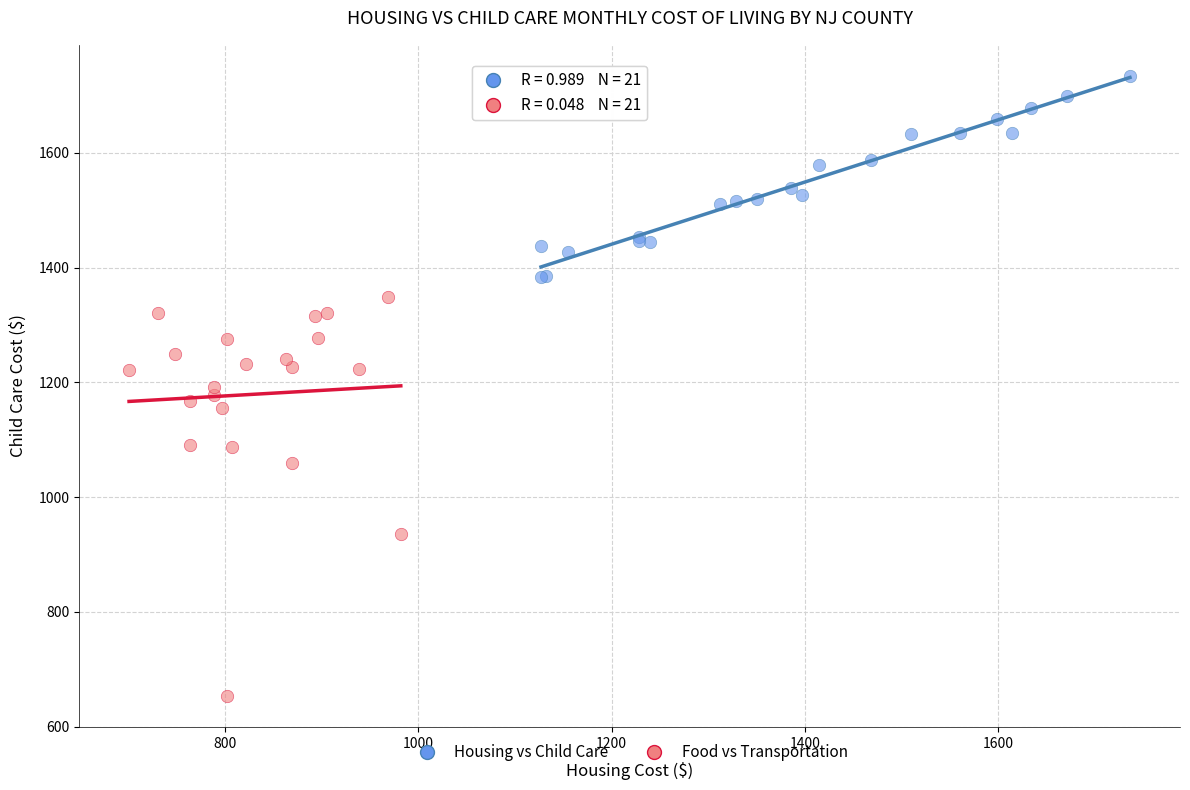

Which series has the widest spread of Y values?

Food vs Transportation